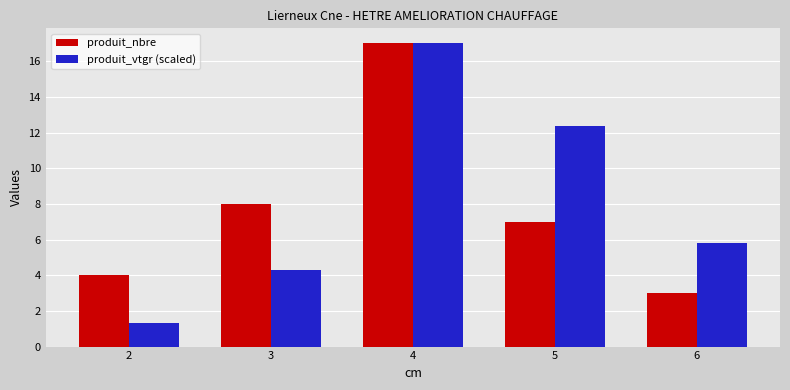

At which category does the chart reach its peak across all series?

4